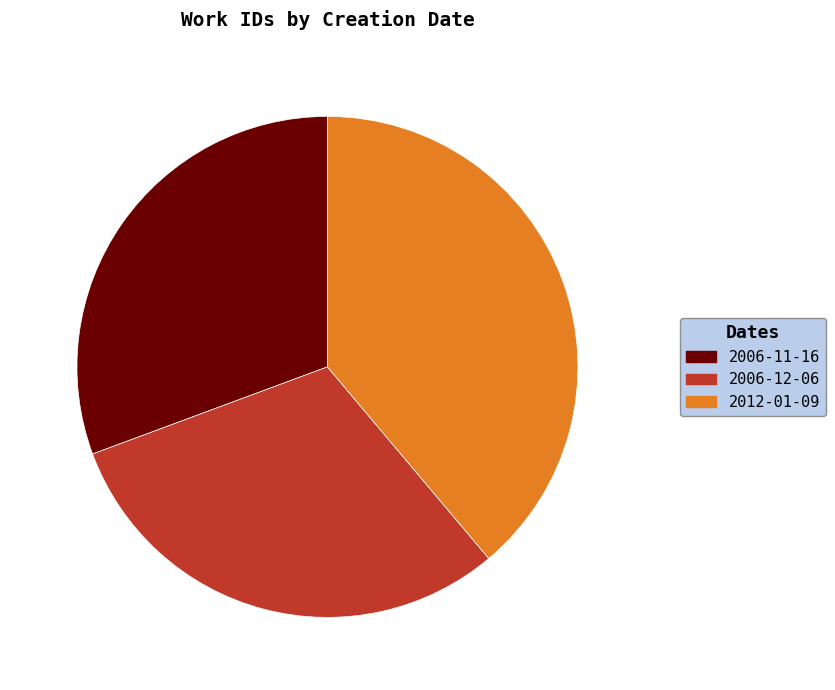

Is 2006-11-16 the majority of the pie?

No